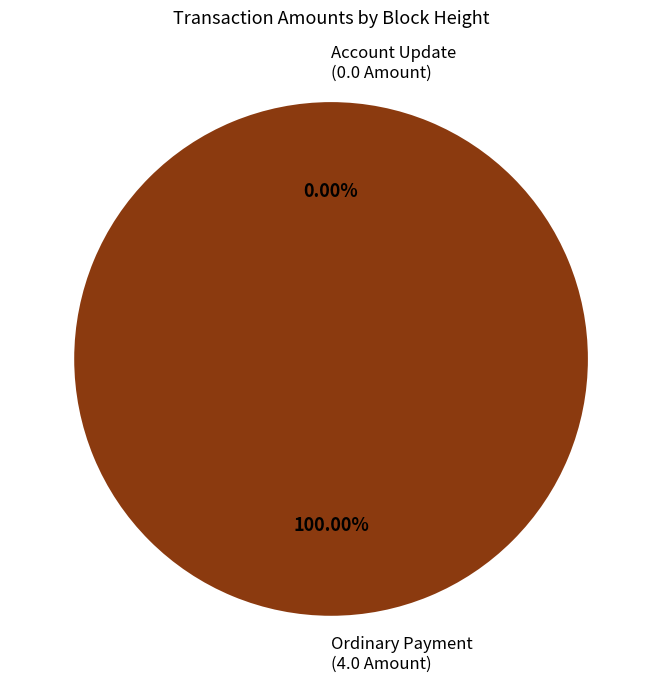

To the nearest percent, what is the difference between the largest and smallest slice percentages?

50%